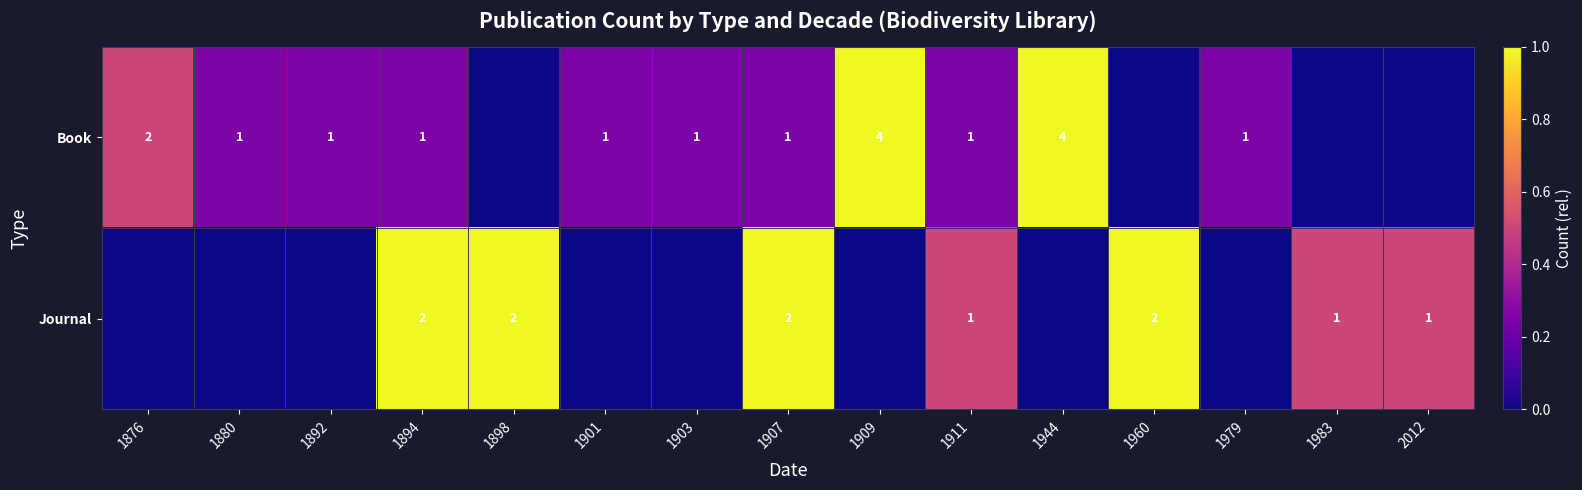

Is it true that Journal equals 4 at 1898?

False